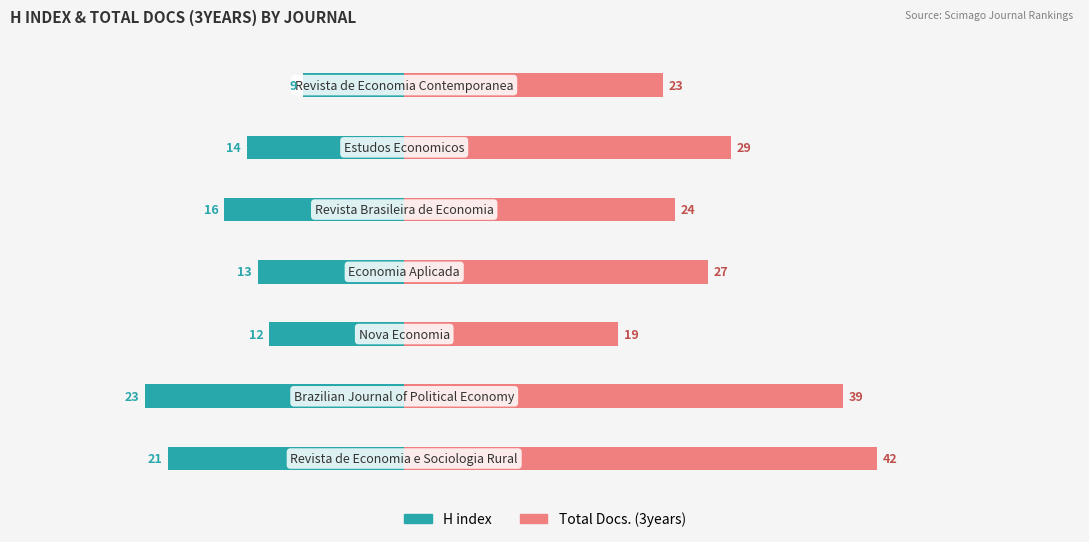

What is the difference between the maximum and minimum values in the Total Docs. (3years) series?

23